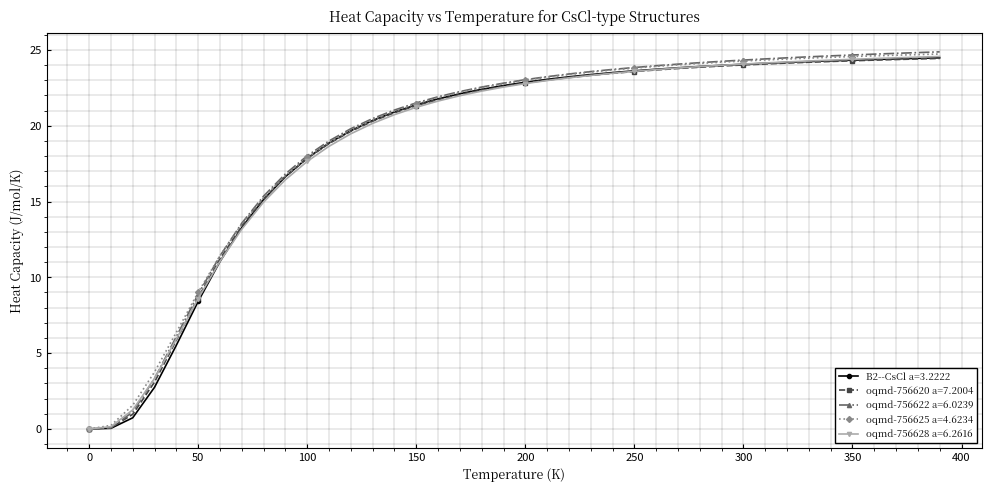

What is the maximum value shown in the chart?

24.9